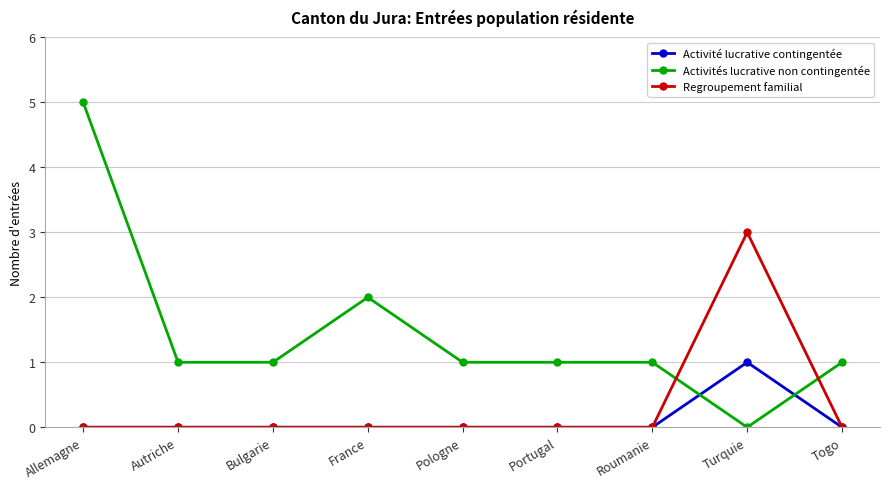

The value of Regroupement familial at Togo is 1. True or false?

False